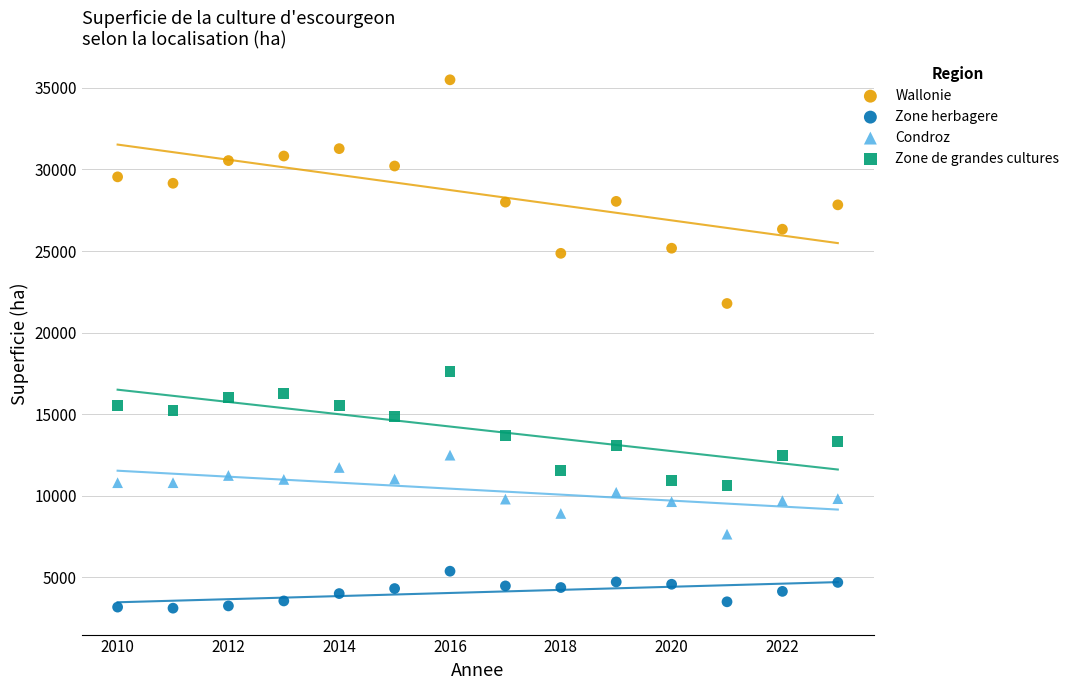

Across all series, what Y value is closest to 19307?

17619